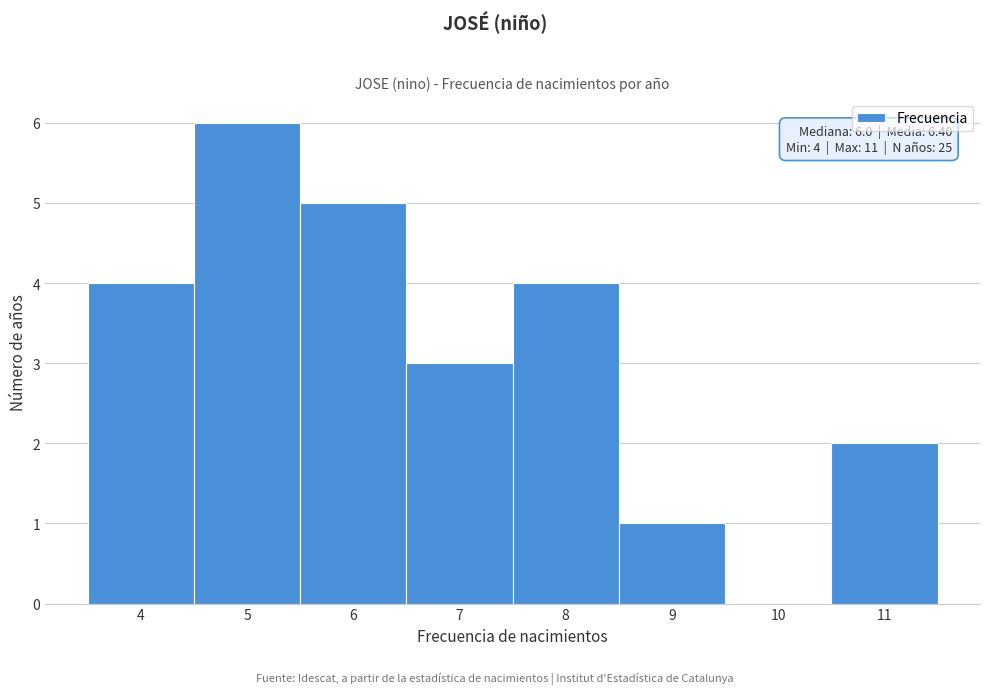

Which range on the x-axis has the tallest bar?

4.5 to 5.5